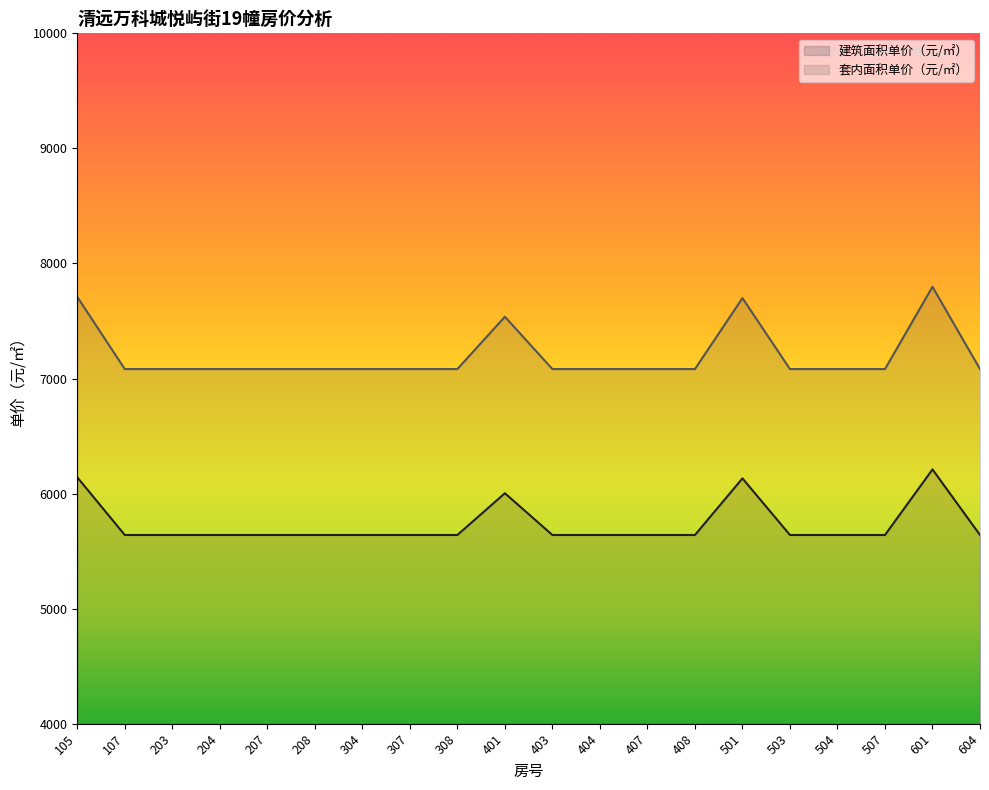

How many values in the 建筑面积单价（元/㎡） series exceed 5640?

4